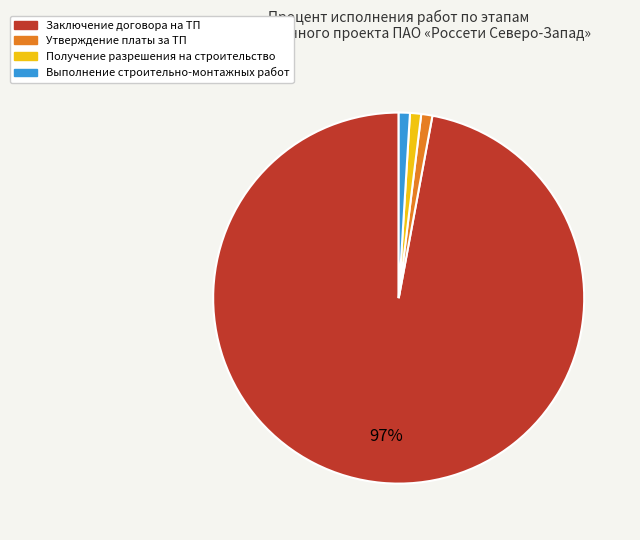

How many slices are in this pie chart?

4